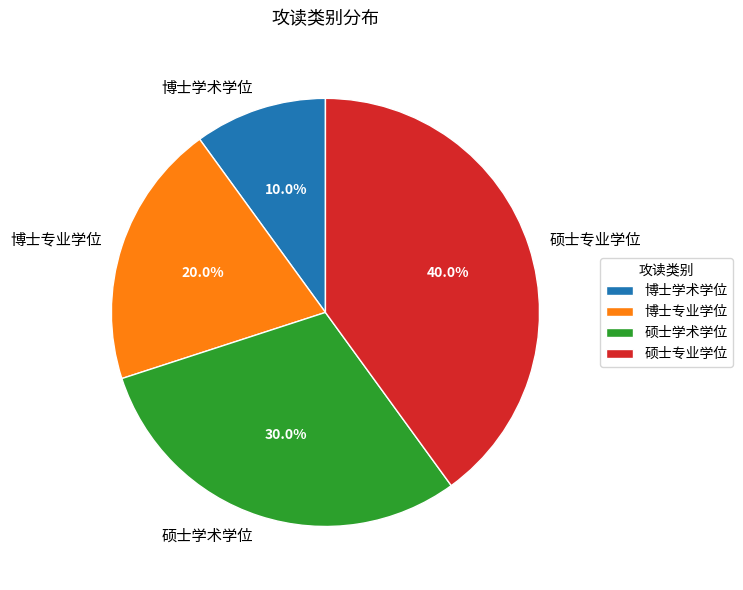

How many slices are in this pie chart?

4